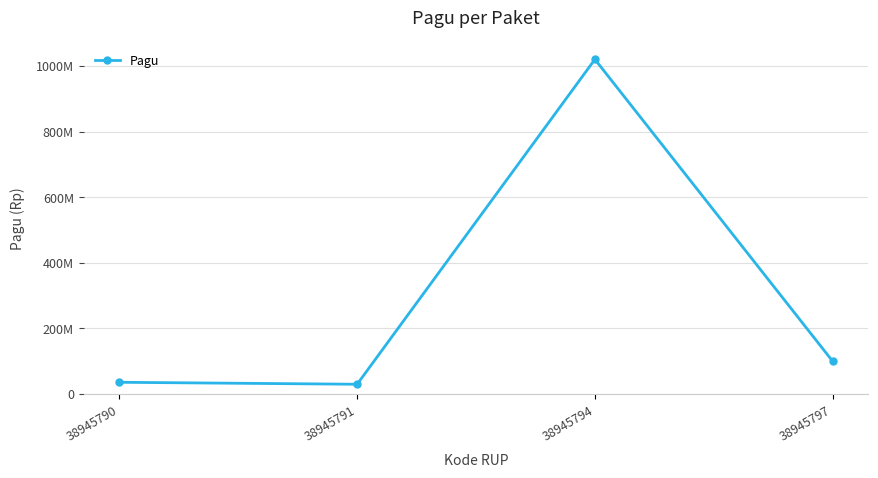

Does the chart have visible grid lines?

Yes